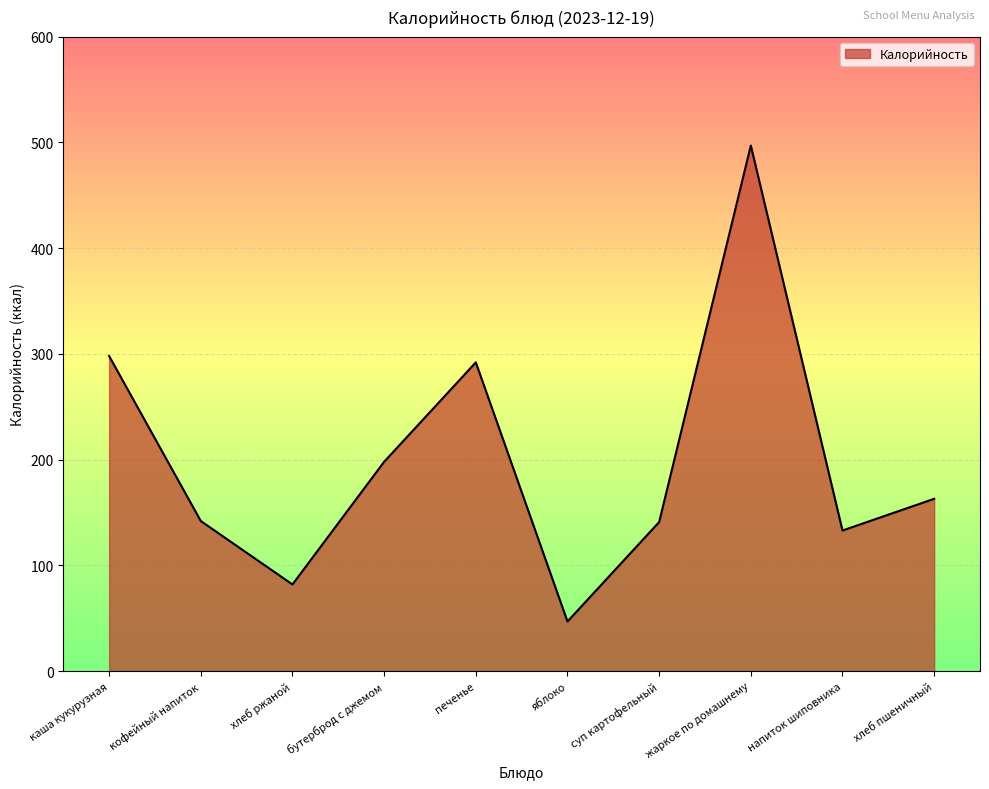

Is it true that the value at суп картофельный is 193?

False